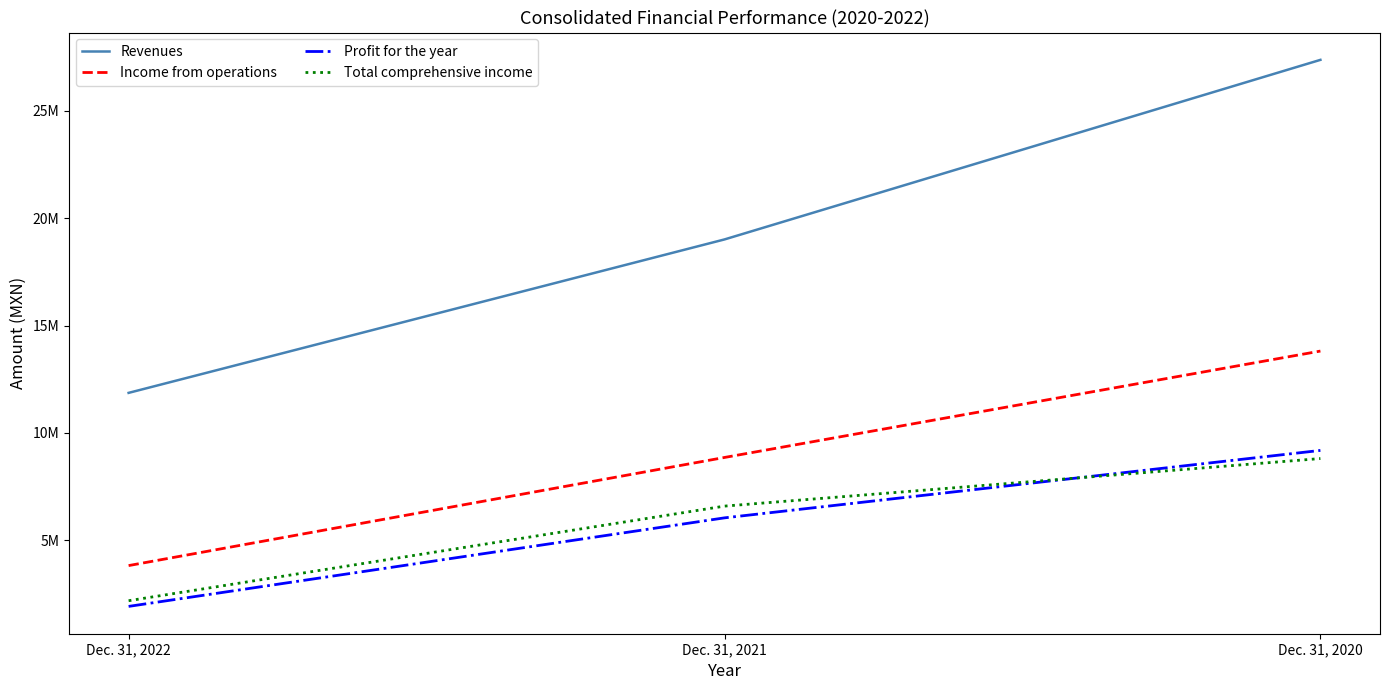

List the labels in order of Profit for the year value, smallest first.

Dec. 31, 2022, Dec. 31, 2021, Dec. 31, 2020